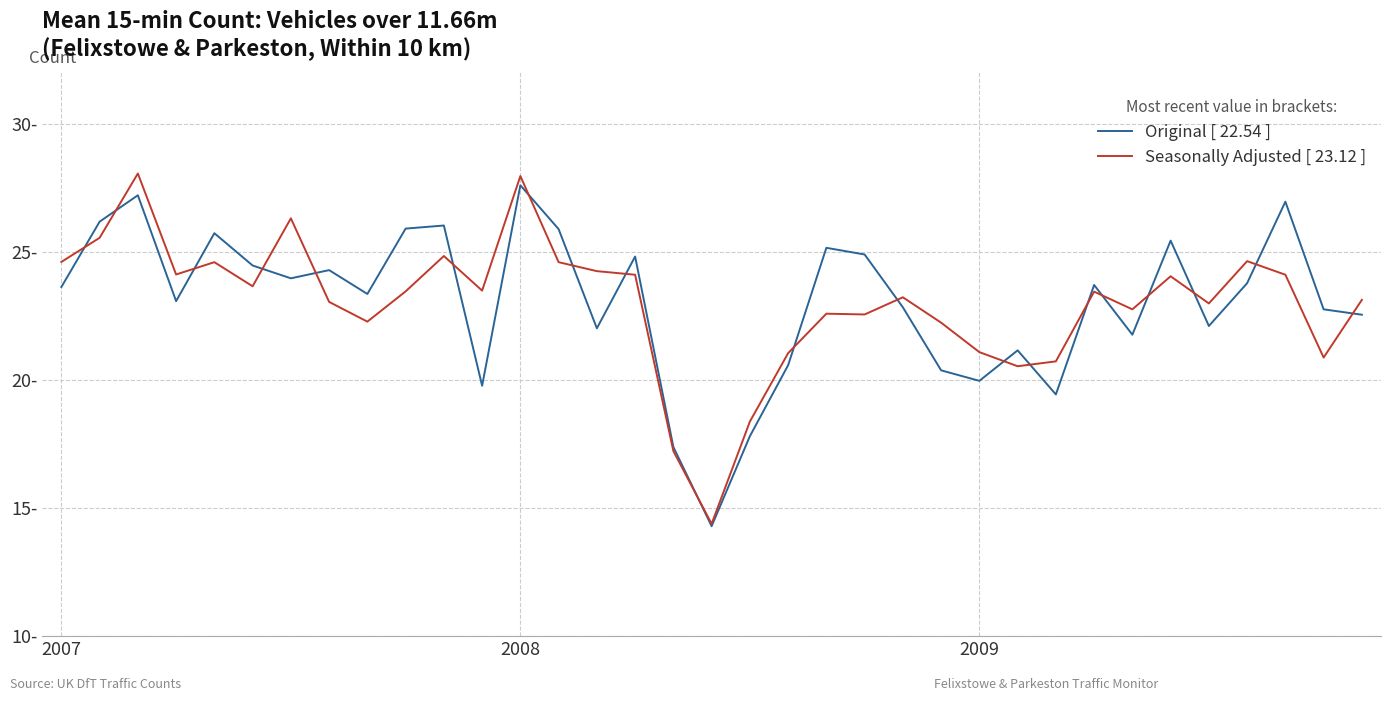

Does the chart have visible grid lines?

Yes